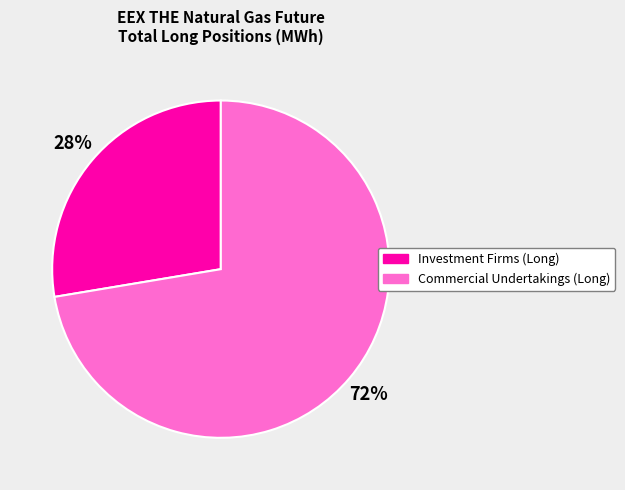

To the nearest percent, what is the average slice percentage?

50%